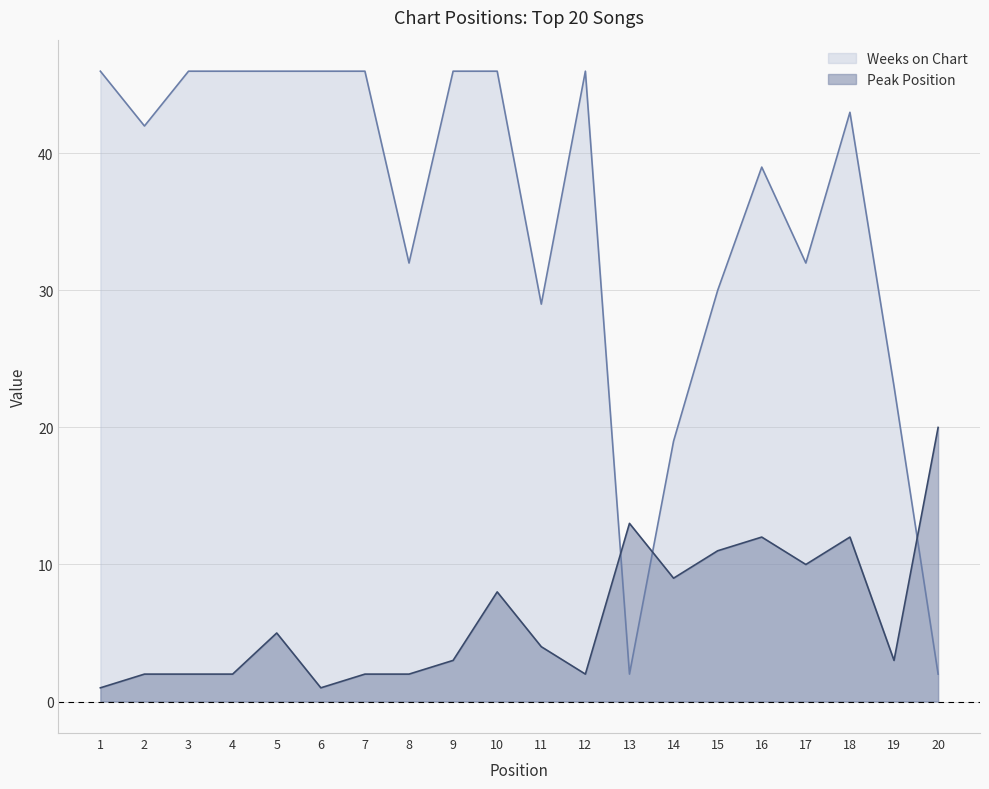

At which label does Weeks on Chart reach its minimum?

13